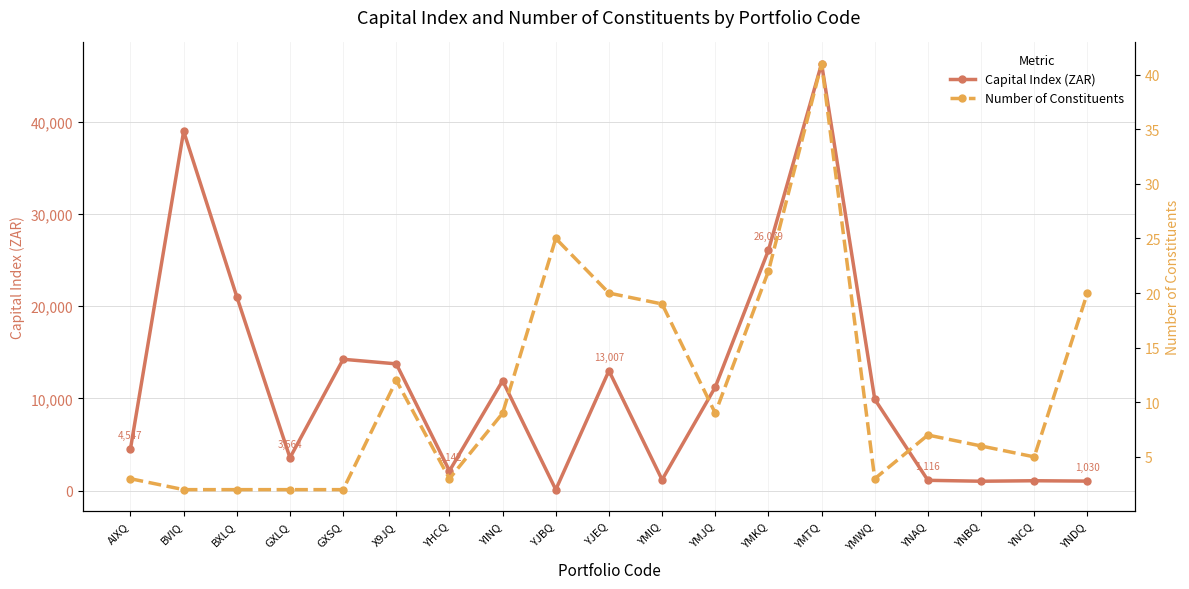

Rank the categories by Number of Constituents value from lowest to highest.

BVIQ, BXLQ, GXLQ, GXSQ, AIXQ, YHCQ, YMWQ, YNCQ, YNBQ, YNAQ, YINQ, YMJQ, X9JQ, YMIQ, YJEQ, YNDQ, YMKQ, YJBQ, YMTQ